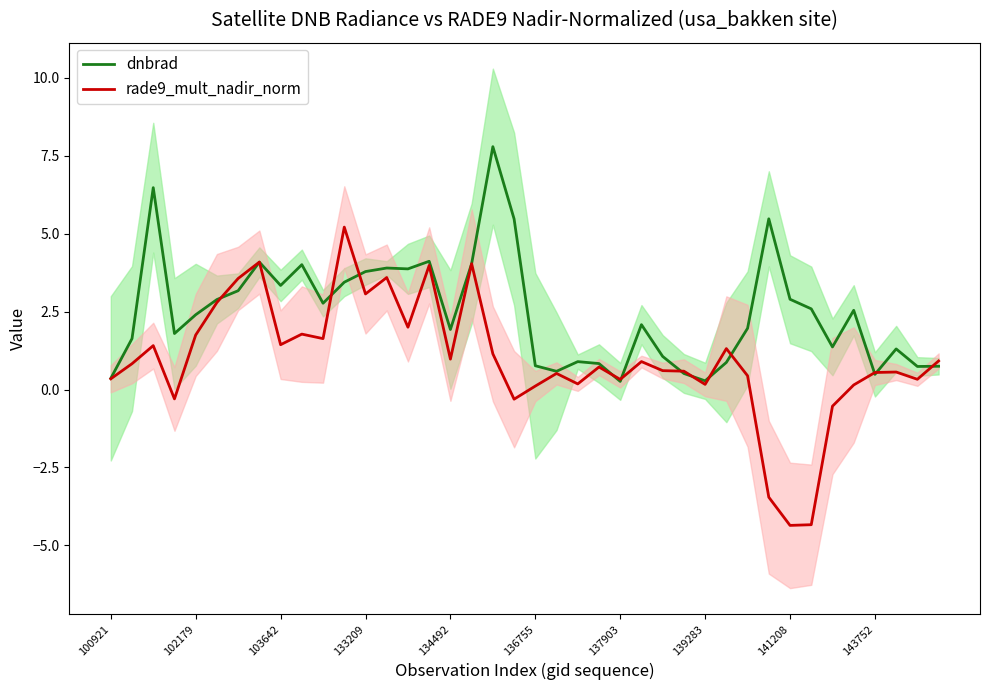

What position from the left is 10?

11